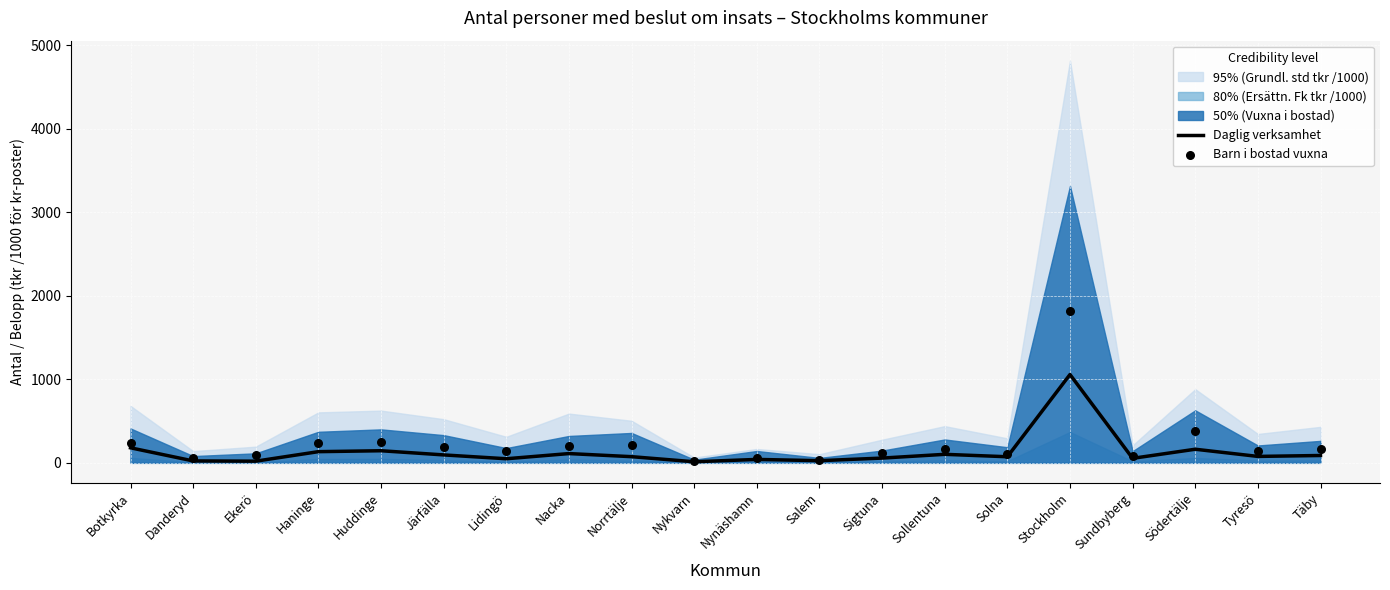

True or false: Daglig verksamhet has a value of 134 at Haninge.

True